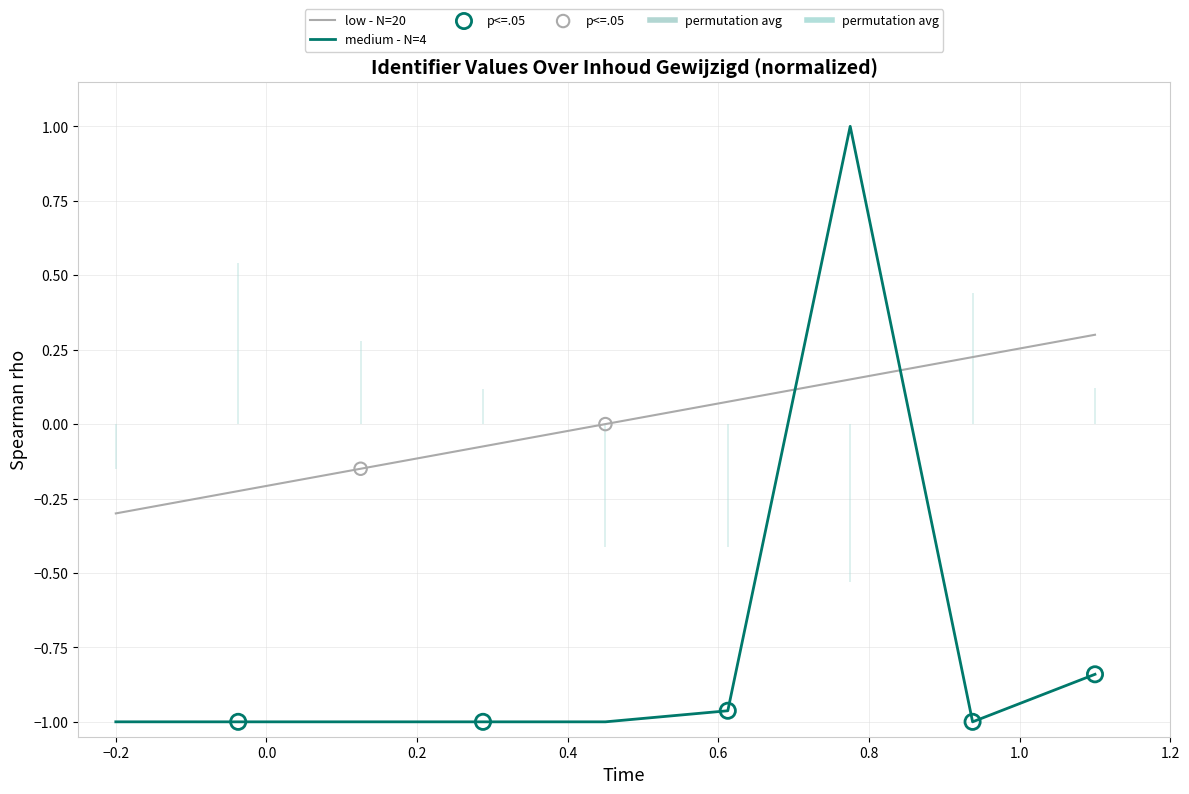

At how many categories does at least one series exceed 0?

4